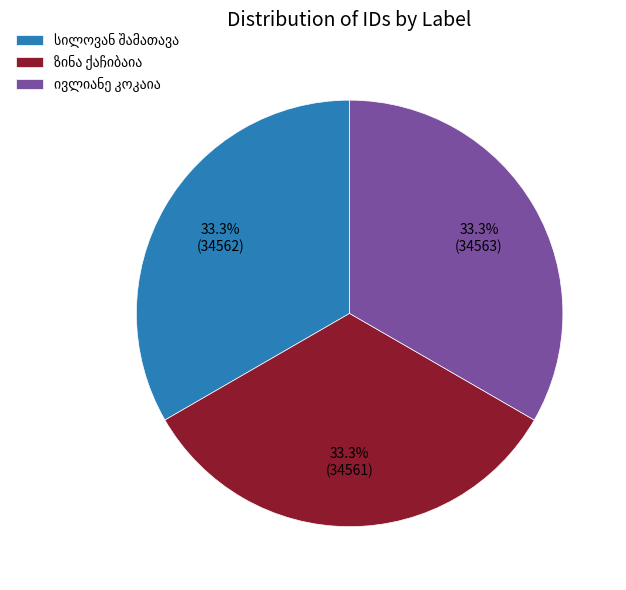

Is there a majority slice in this chart?

No